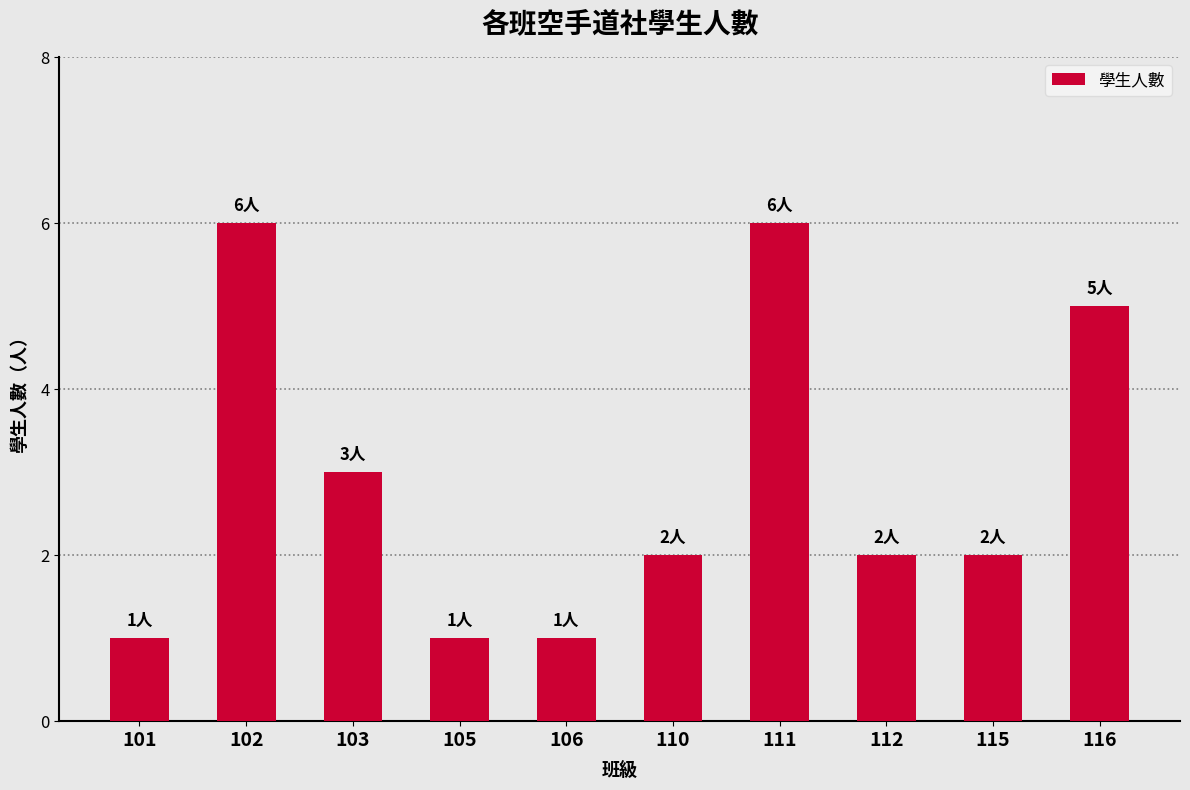

Reading right to left, transcribe all the data shown in this chart.

5	2	2	6	2	1	1	3	6	1